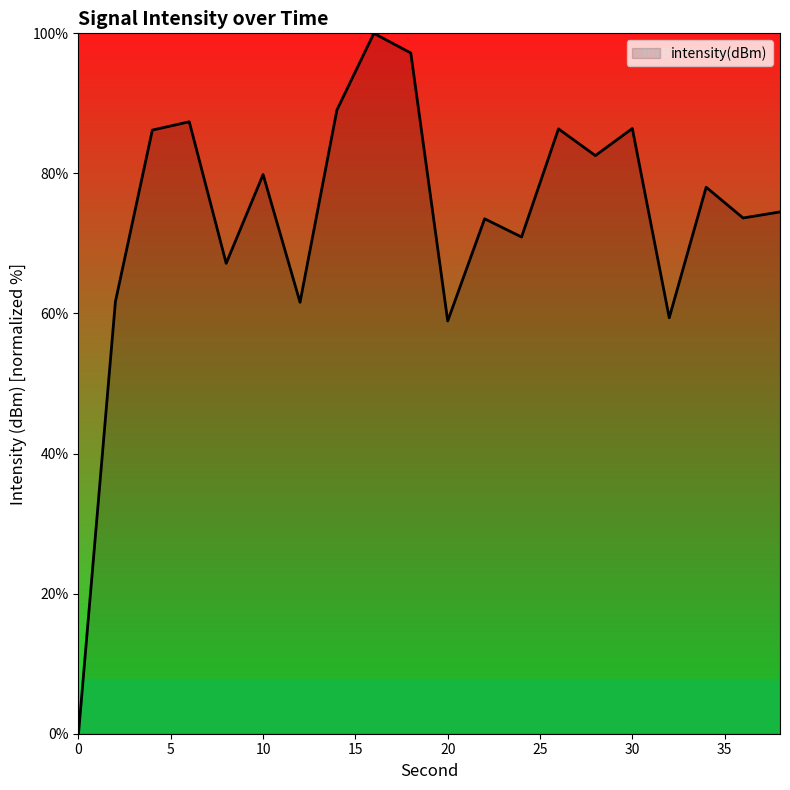

How many lines are shown in the chart?

1